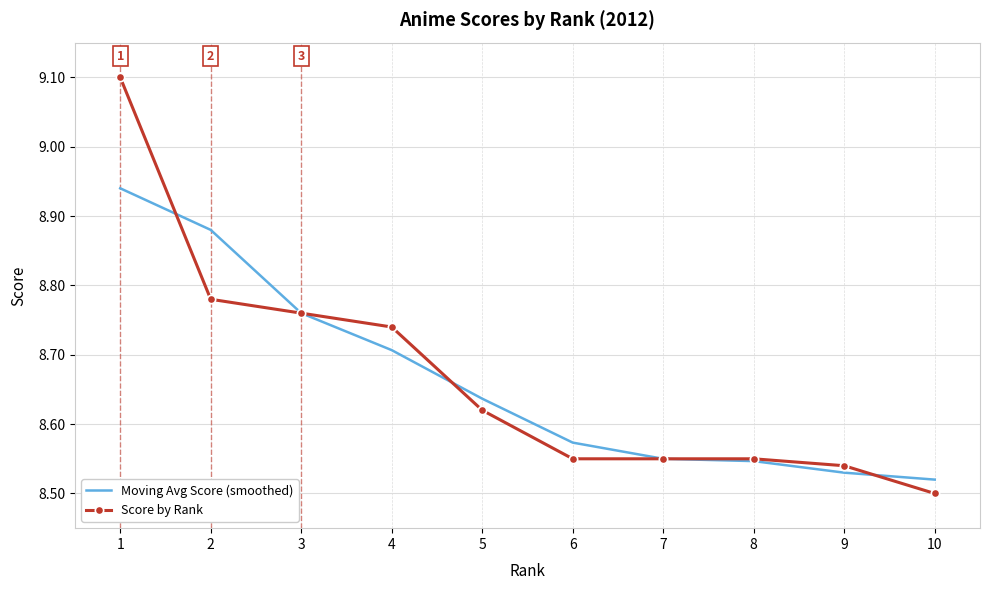

The value of Moving Avg Score (smoothed) at 4 is 5.6. True or false?

False